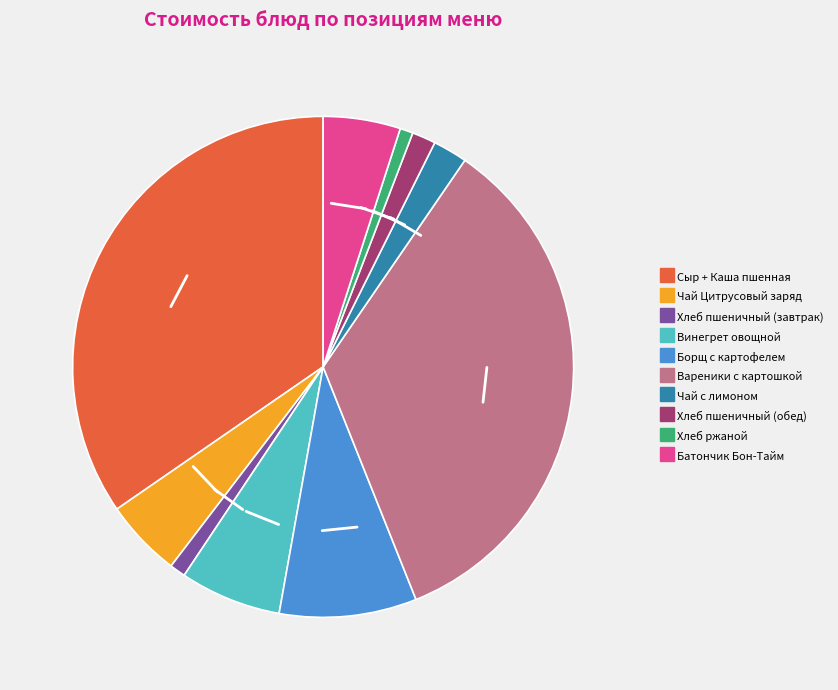

How many segments does this pie chart have?

10